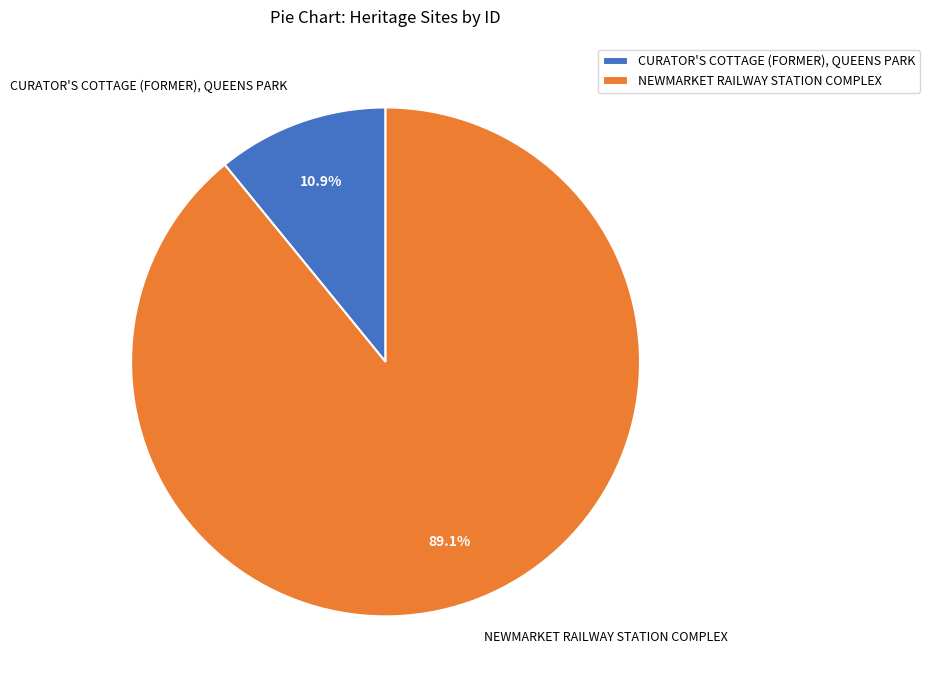

How many slices are in this pie chart?

2